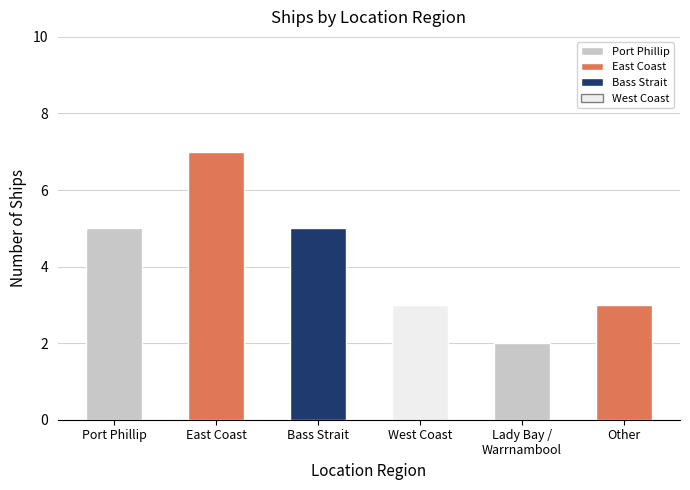

Reading left to right, transcribe all the data shown in this chart.

Port Phillip=5	East Coast=7	Bass Strait=5	West Coast=3	Lady Bay /
Warrnambool=2	Other=3